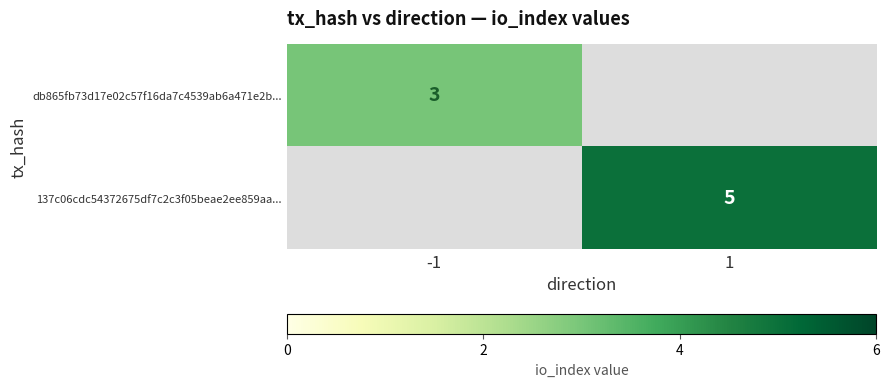

Is it true that db865fb73d17e02c57f16da7c4539ab6a471e2b... equals 4 at -1?

False